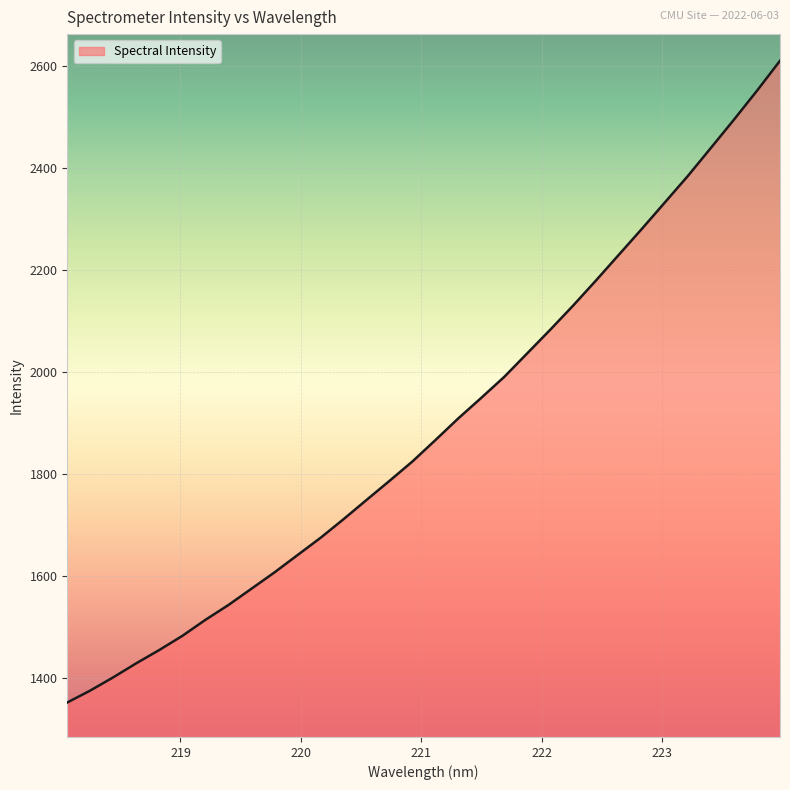

What is the maximum value shown in the chart?

2609.7